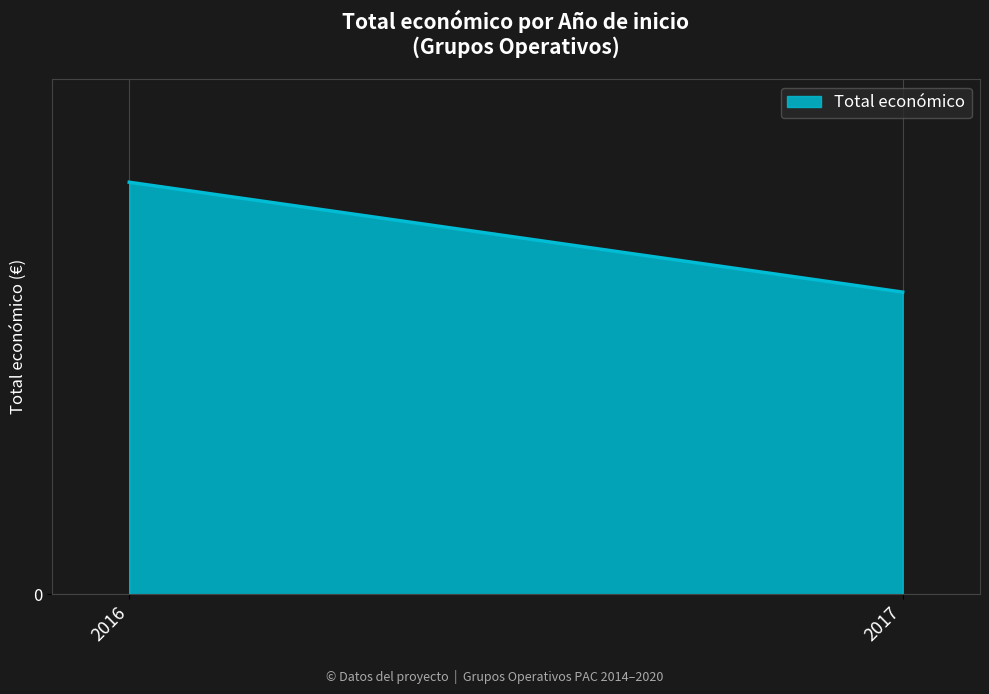

Rank the categories by value from highest to lowest.

2016, 2017